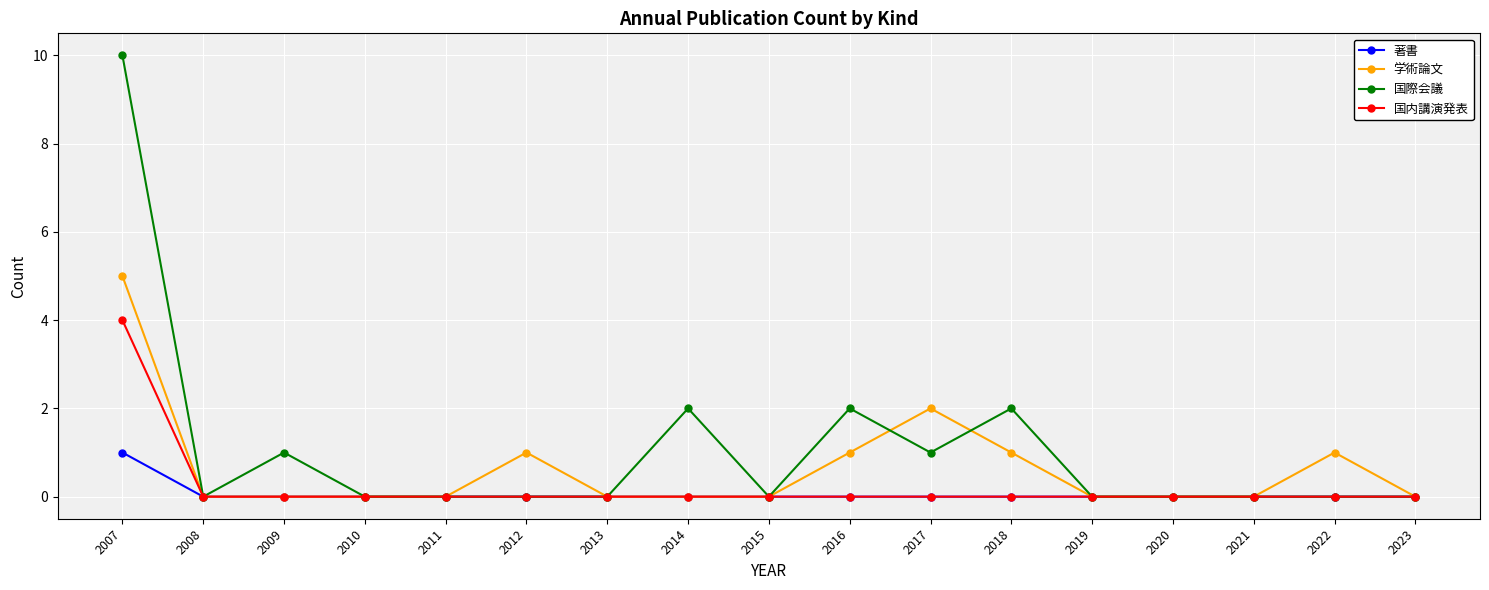

What are all the series names shown in the legend?

著書, 学術論文, 国際会議, 国内講演発表